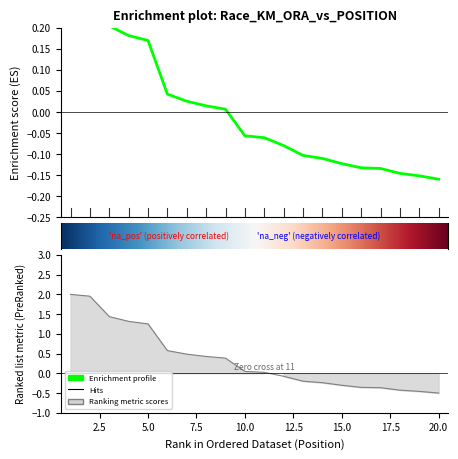

What is the difference between the maximum and minimum values?

2.5